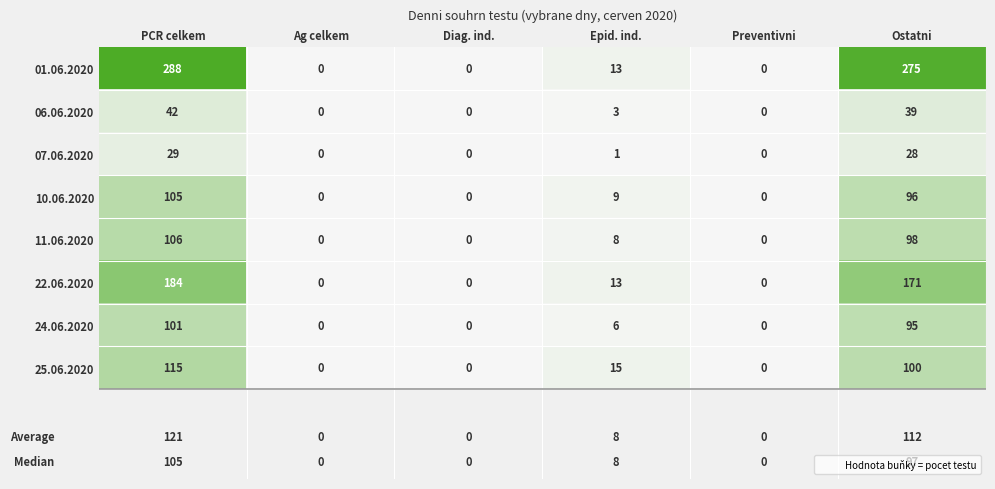

Which series has the largest total across all categories?

01.06.2020